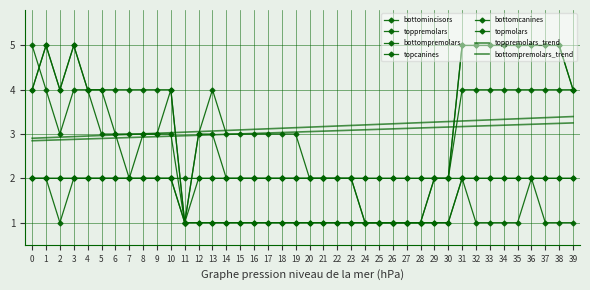

Does the chart have visible grid lines?

Yes